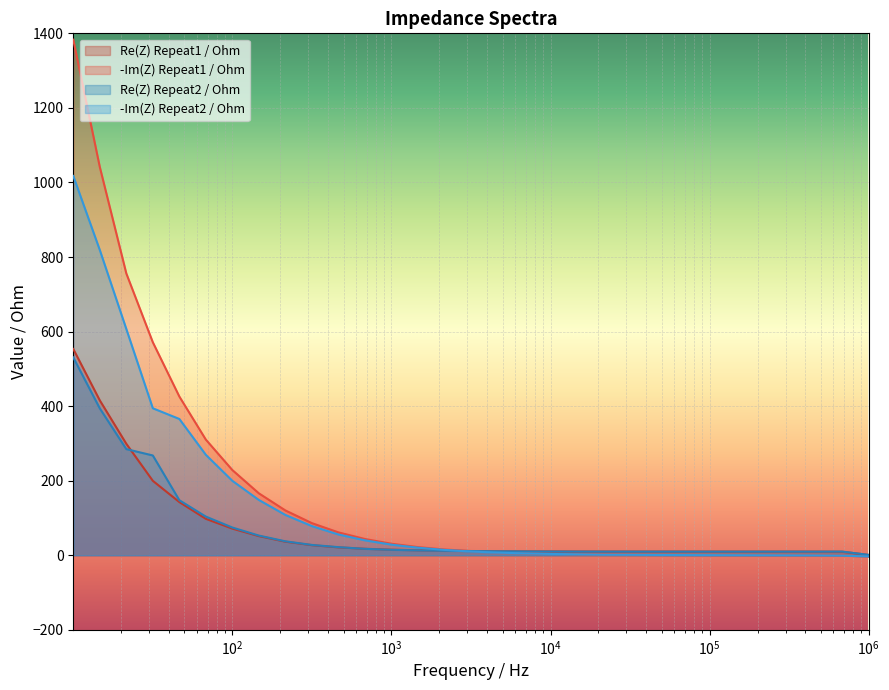

What is the average value of the -Im(Z) Repeat1 / Ohm series?

170.8